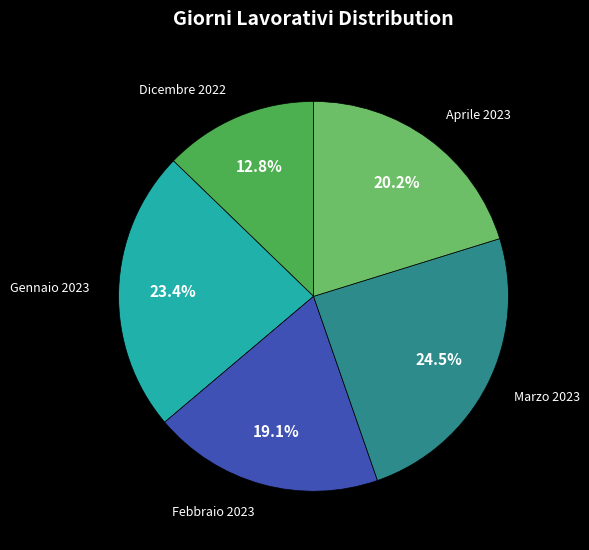

To the nearest percent, what is the difference between the Gennaio 2023 and Febbraio 2023 slice percentages?

4%